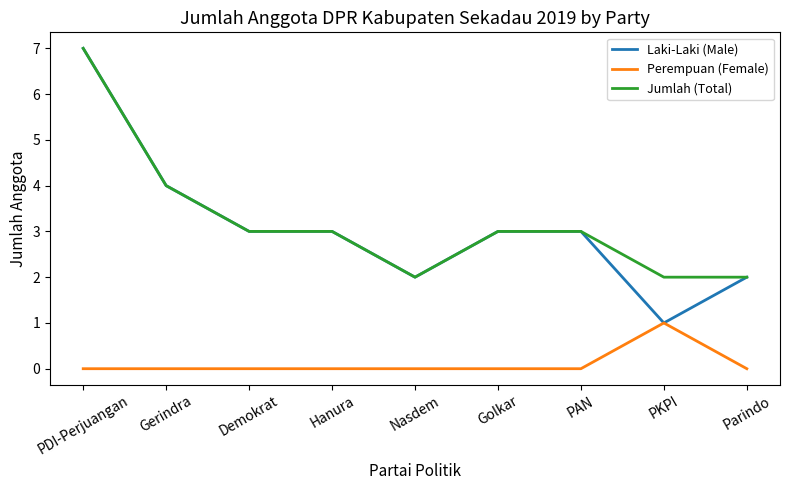

Is it true that Laki-Laki (Male) equals 4 at Gerindra?

True